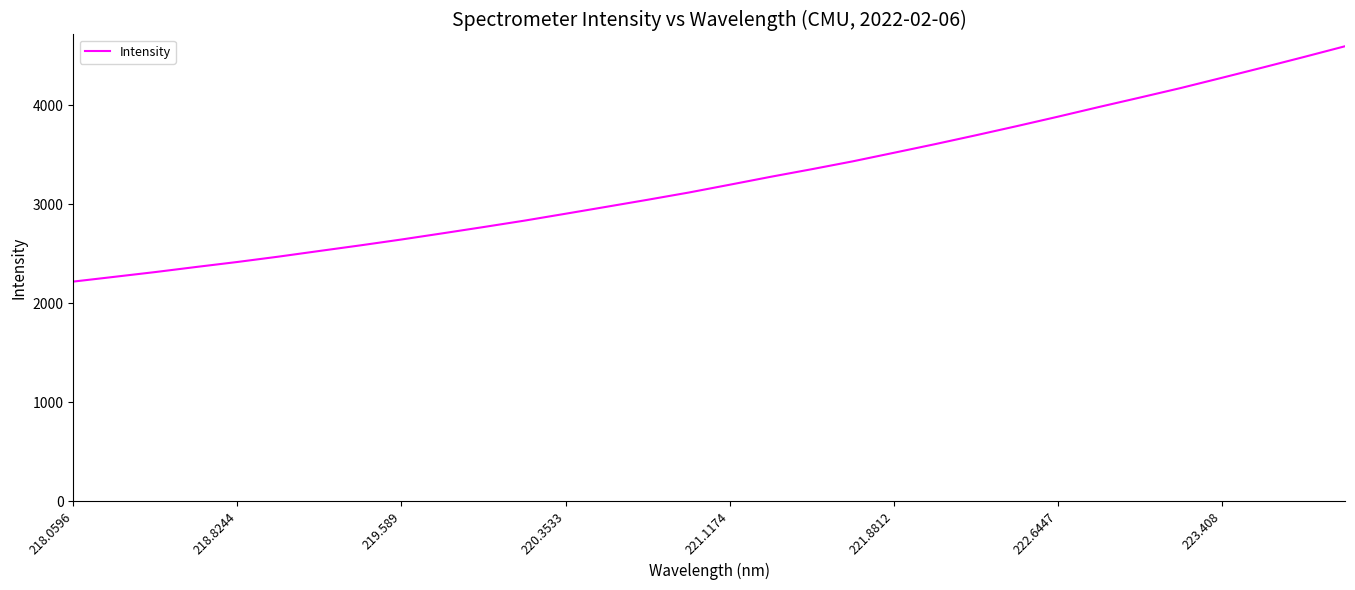

What is the minimum value shown in the chart?

2218.7